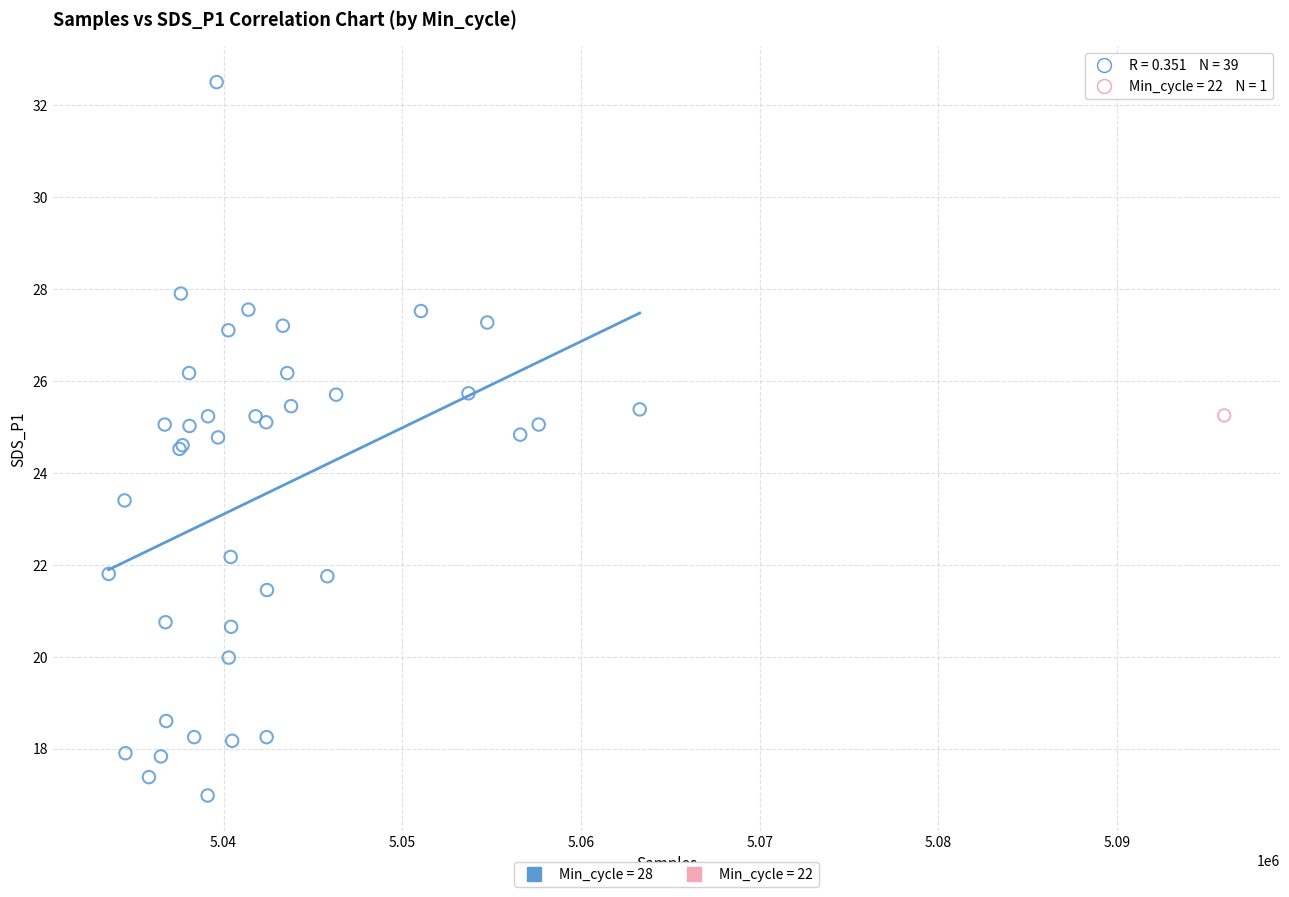

What are all the series names shown in the legend?

Min_cycle = 28, Min_cycle = 22